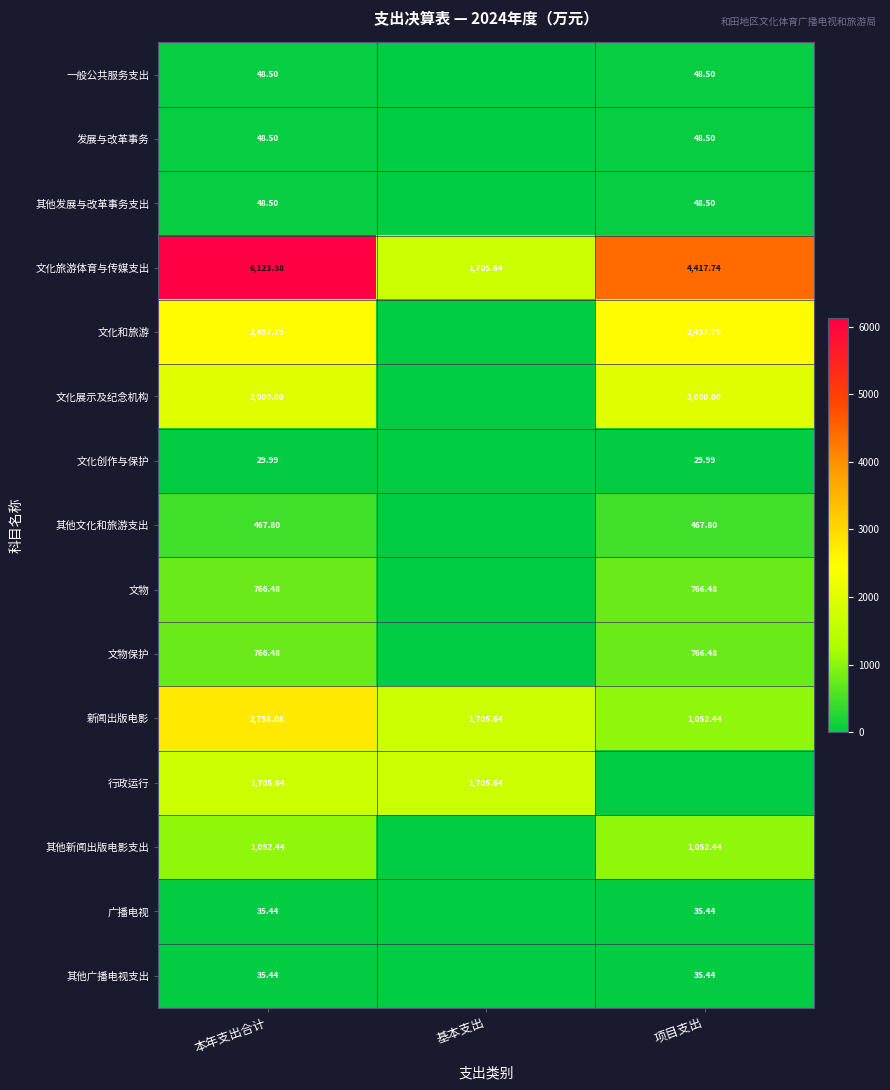

Which category has the highest value in the 新闻出版电影 series?

本年支出合计